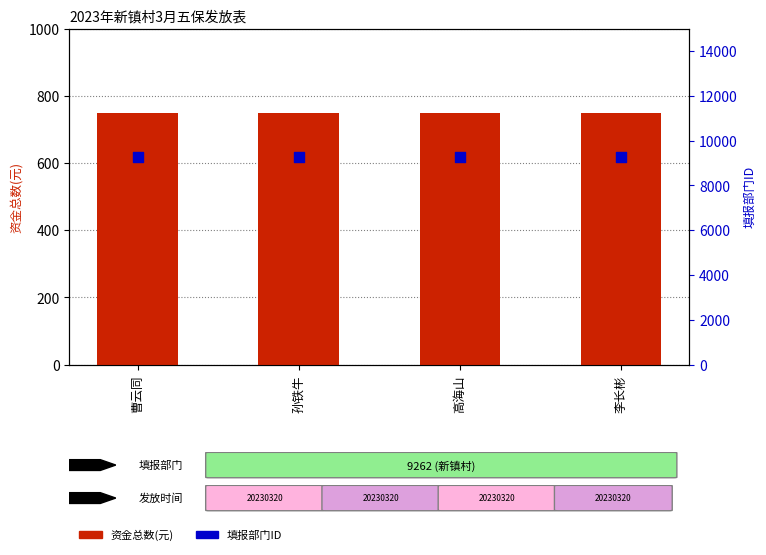

Which series reaches the minimum Y coordinate?

资金总数(元)